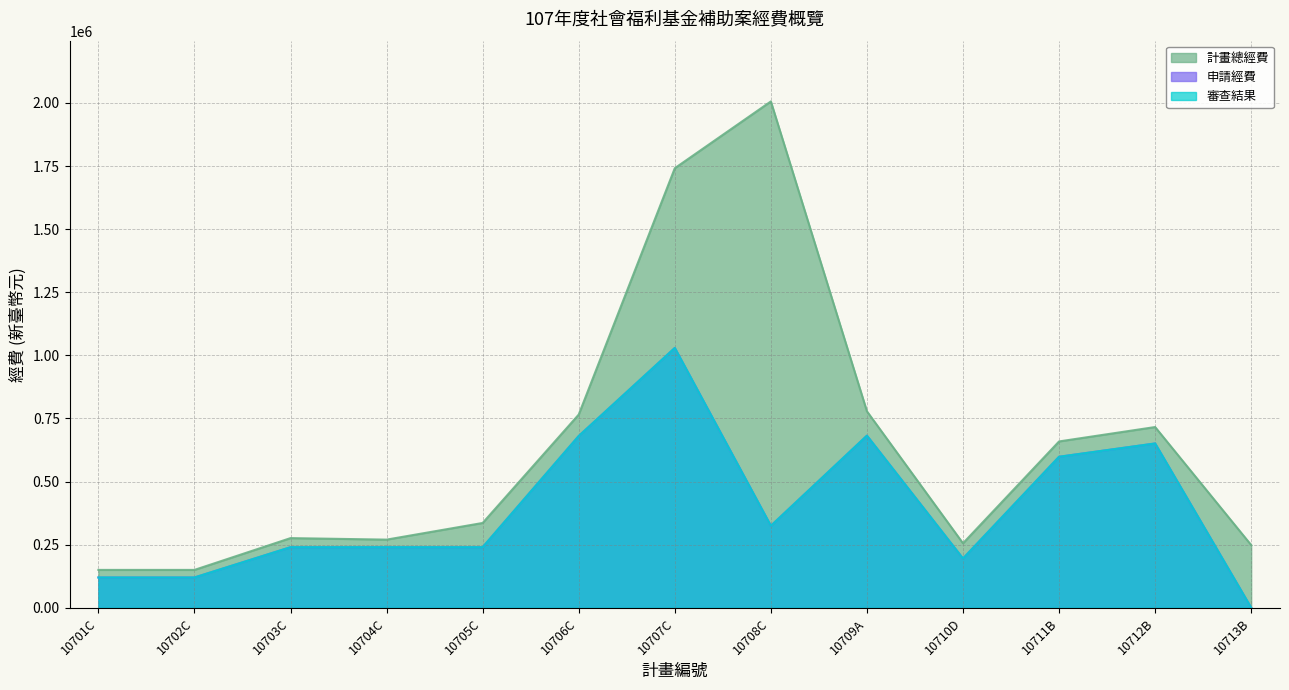

Reading left to right, transcribe all the data shown in this chart.

計畫總經費: 10701C=150000	10702C=150008	10703C=276000	10704C=270000	10705C=336000	10706C=765512	10707C=1741498	10708C=2006148	10709A=778403	10710D=255500	10711B=659025	10712B=716070	10713B=248440
申請經費: 10701C=120000	10702C=120000	10703C=240000	10704C=240000	10705C=240000	10706C=680512	10707C=1029396	10708C=324648	10709A=681900	10710D=195100	10711B=598322	10712B=650972	10713B=0
審查結果: 10701C=120000	10702C=120000	10703C=240000	10704C=240000	10705C=240000	10706C=680512	10707C=1029396	10708C=324648	10709A=681900	10710D=195100	10711B=598322	10712B=650972	10713B=0